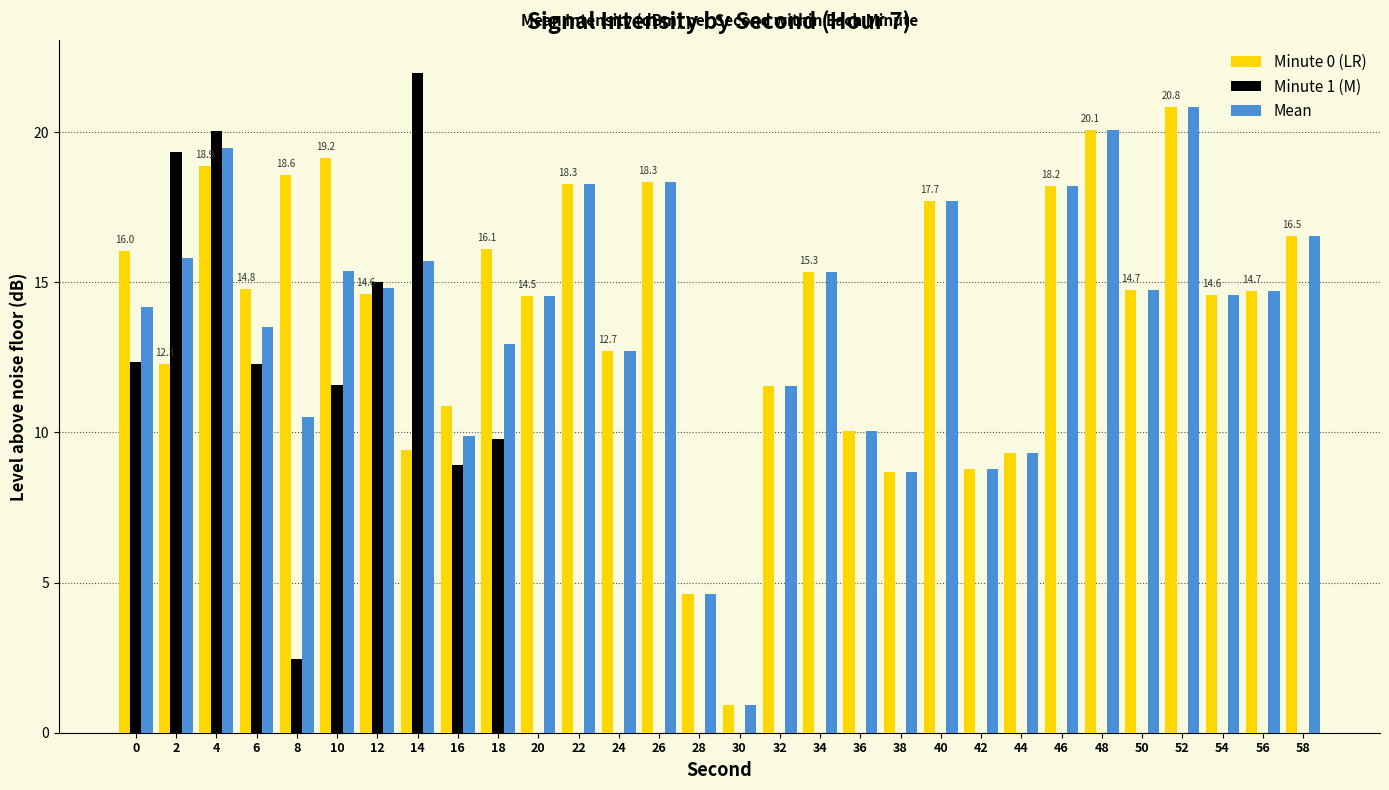

How many series are shown in this chart?

3